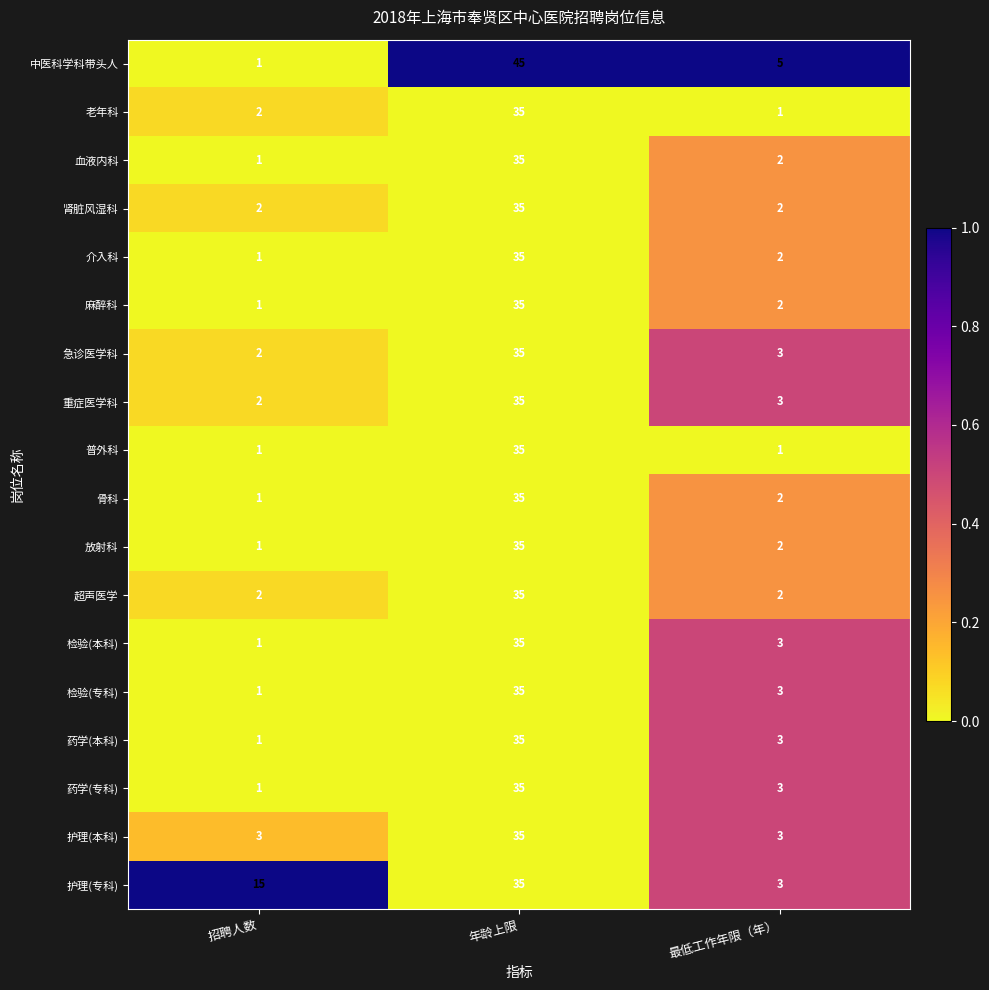

What is the difference between the highest and lowest values at 最低工作年限（年）?

4